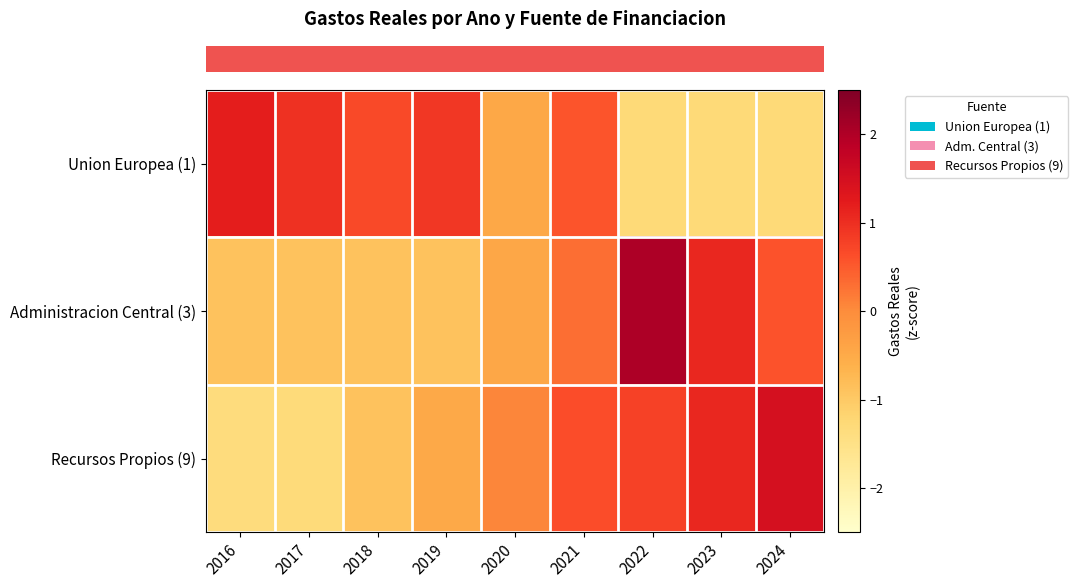

How many data points does each series have?

9